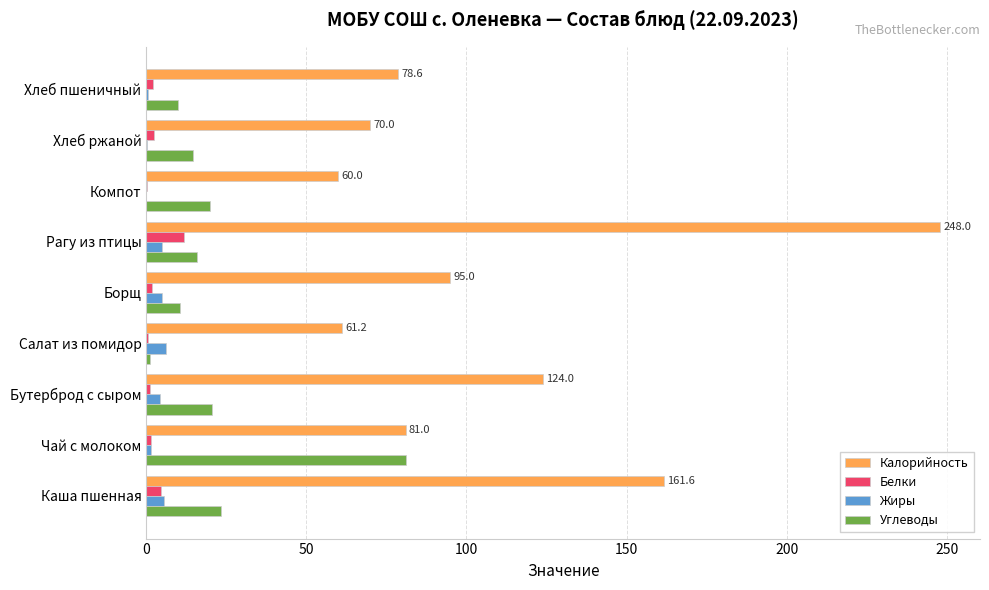

What is the sum of all Белки values?

25.8